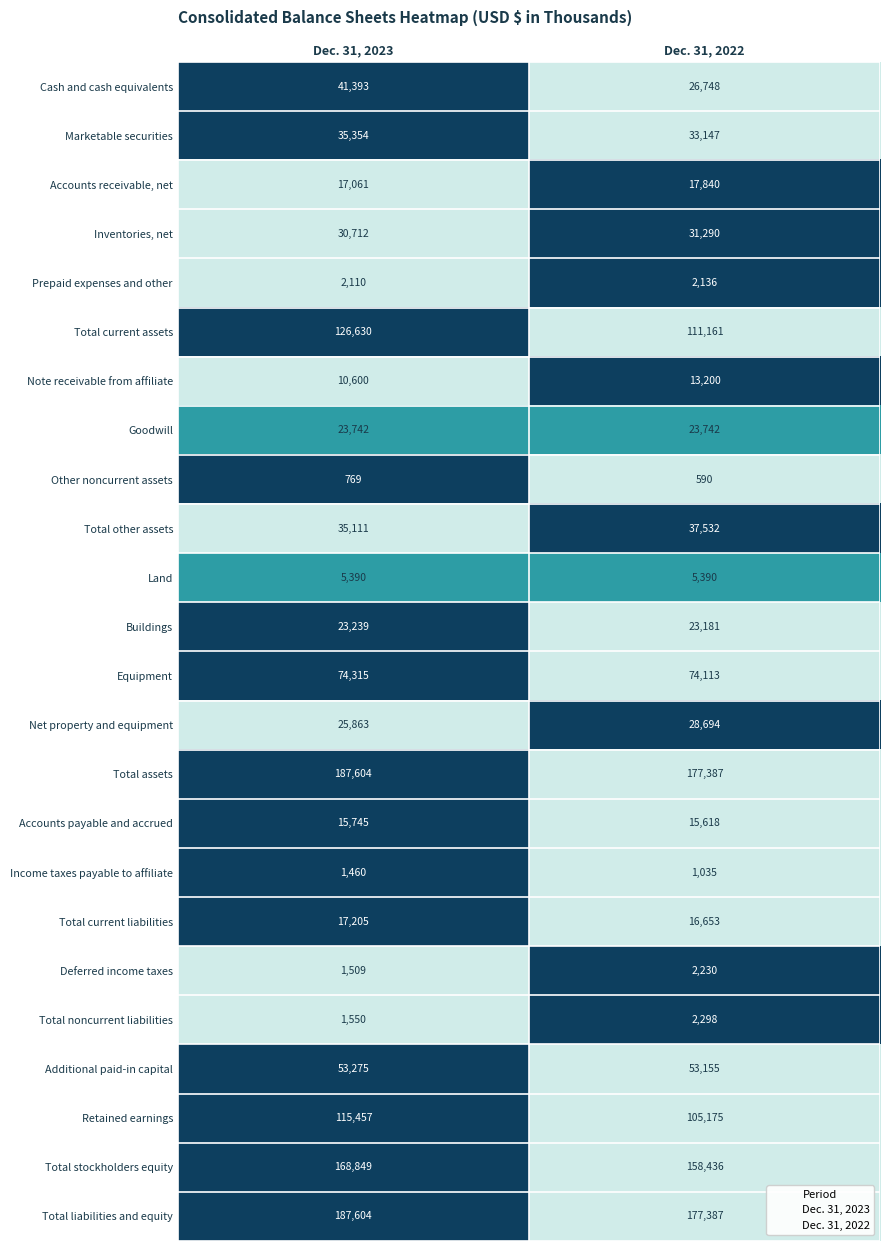

True or false: Total assets has a value of 187604 at Dec. 31, 2023.

True